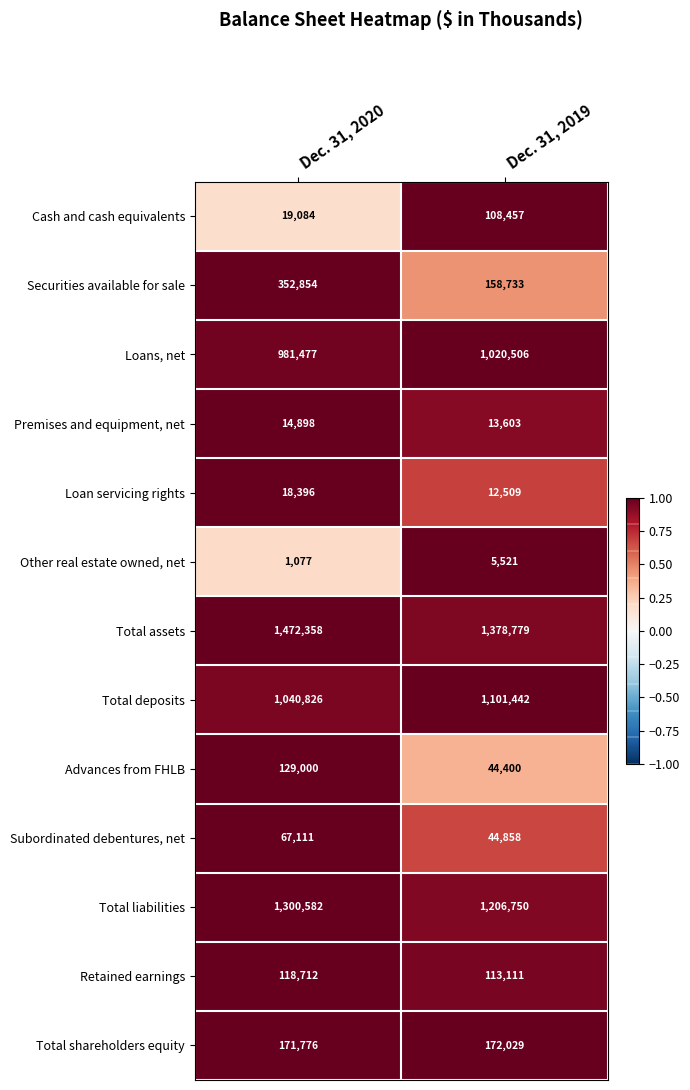

List the labels in order of Securities available for sale value, smallest first.

Dec. 31, 2019, Dec. 31, 2020